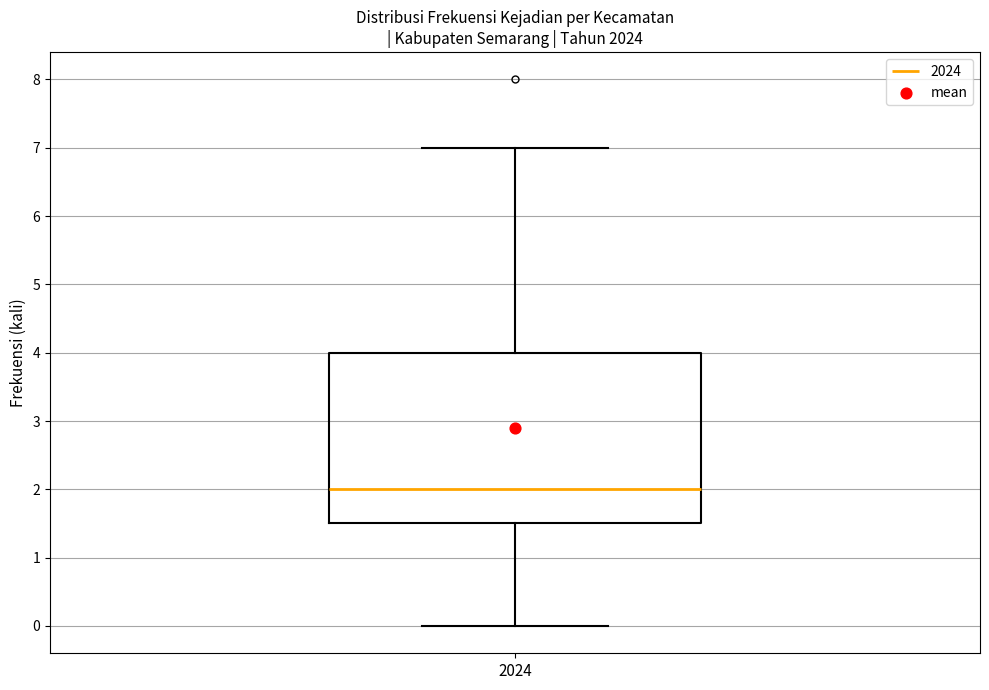

Where is the upper edge of the box at x = 2024 on the y-axis? The values are not printed on the chart, so give them approximately, as read against the axis.

4.0